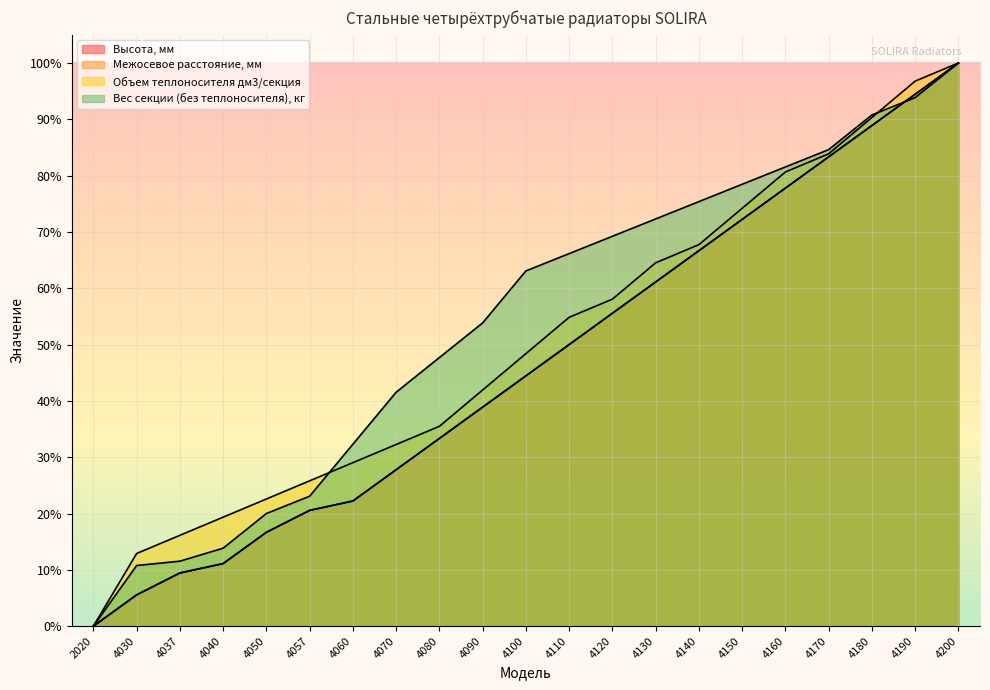

Which has a higher value, 4120 or 4170?

4170